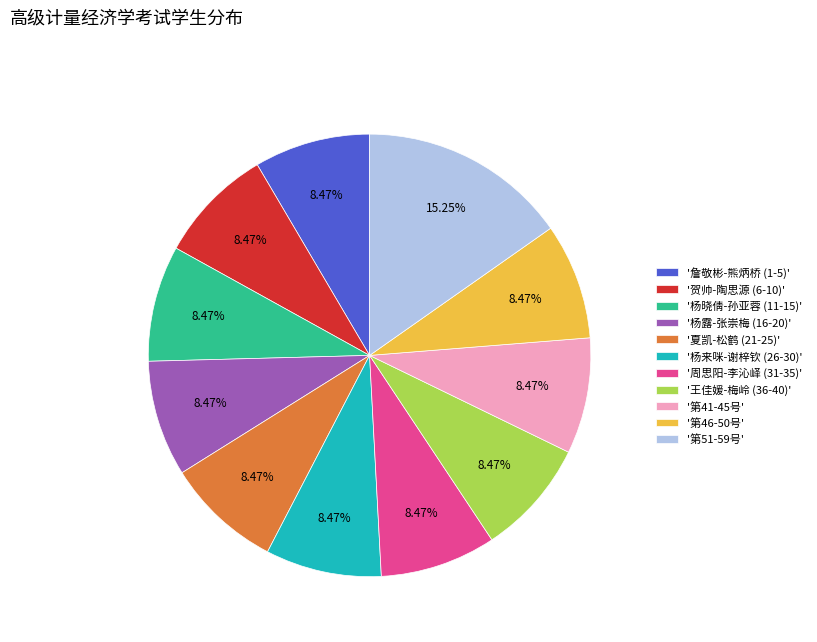

What is the ratio of the value at '贺帅-陶思源 (6-10)' to the value at '第51-59号'?

0.6